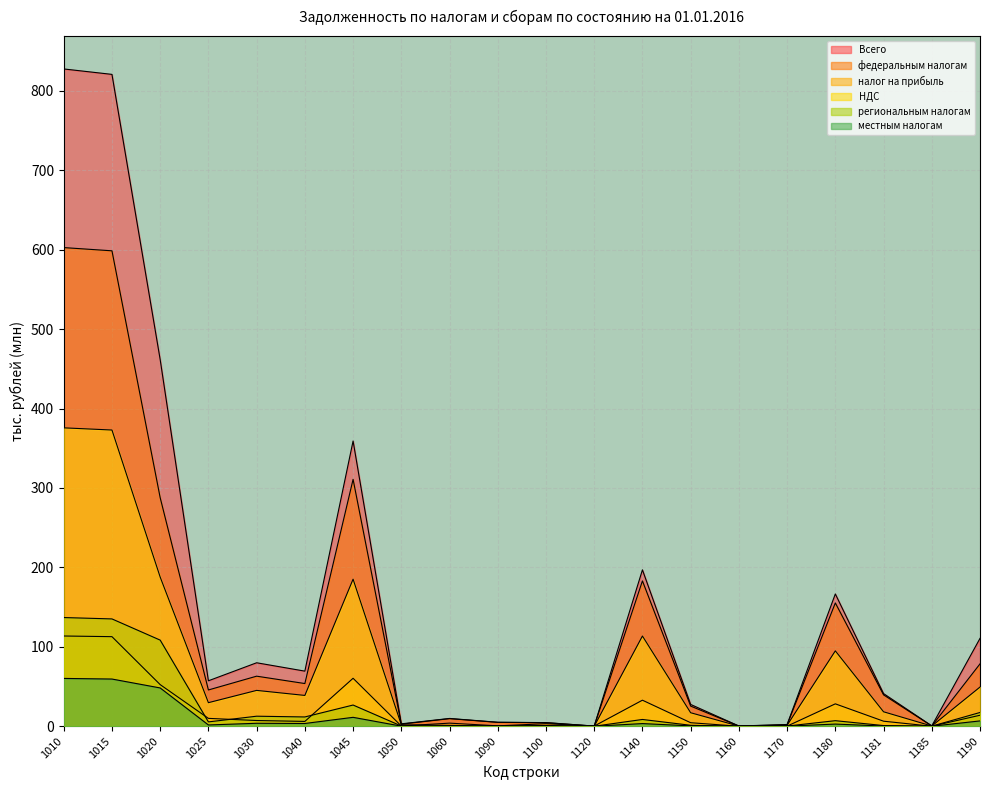

Where is региональным налогам nearest to the value 68?

1020